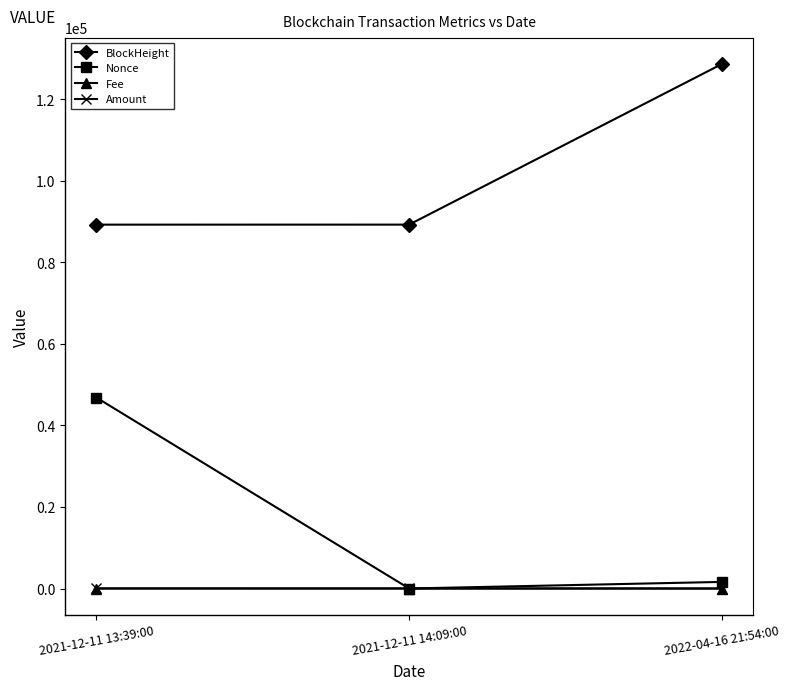

Where is BlockHeight nearest to the value 108988?

2021-12-11 14:09:00